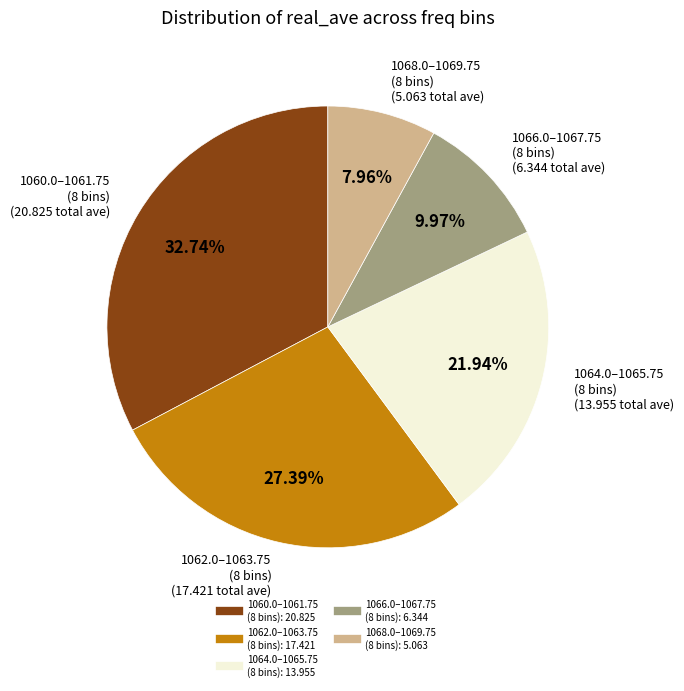

Is there any slice that represents more than half of the pie?

No